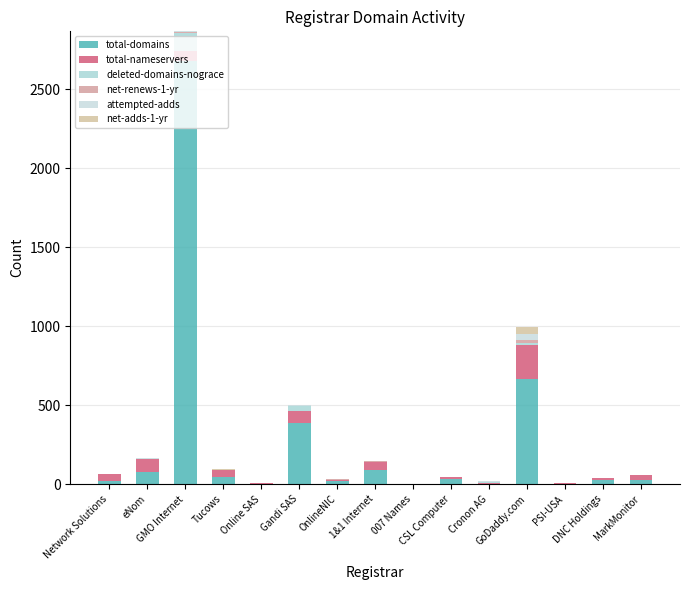

Count the number of data series in this chart.

6